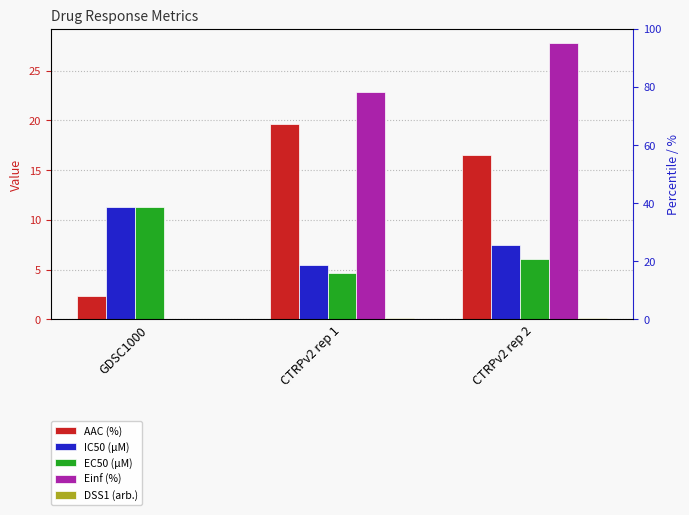

Is it true that Einf (%) equals -19.4 at GDSC1000?

False